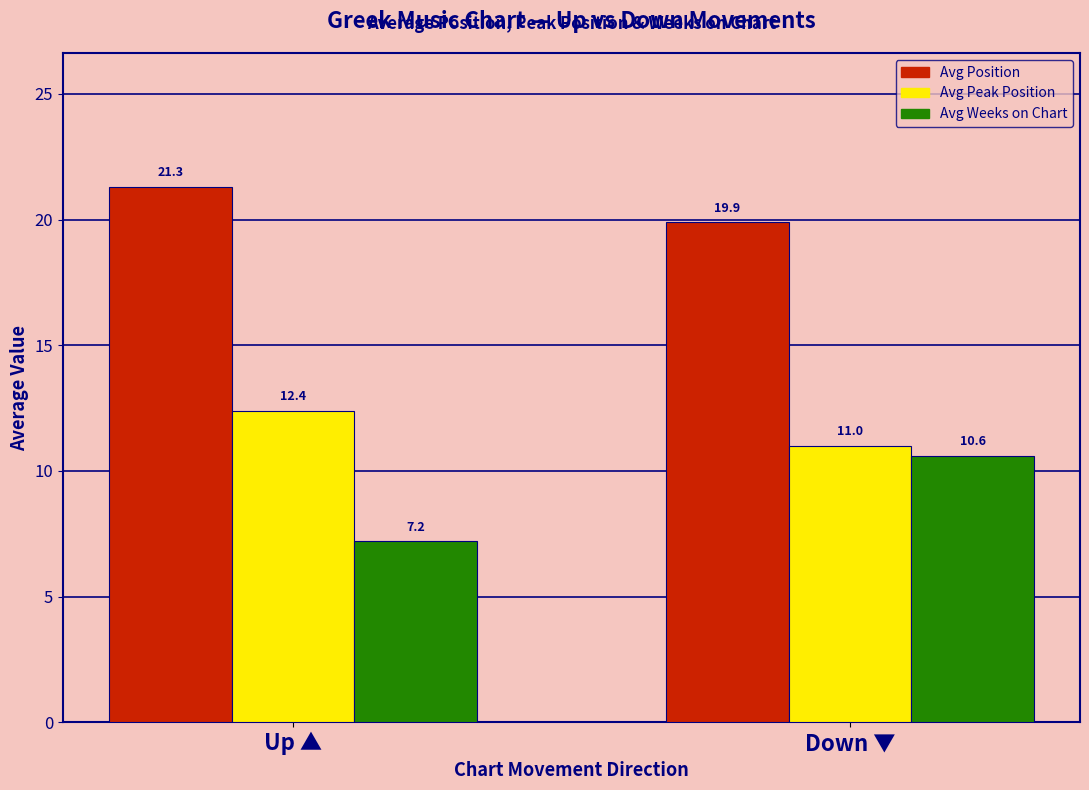

What value does the Avg Position series have at Up ▲?

21.3